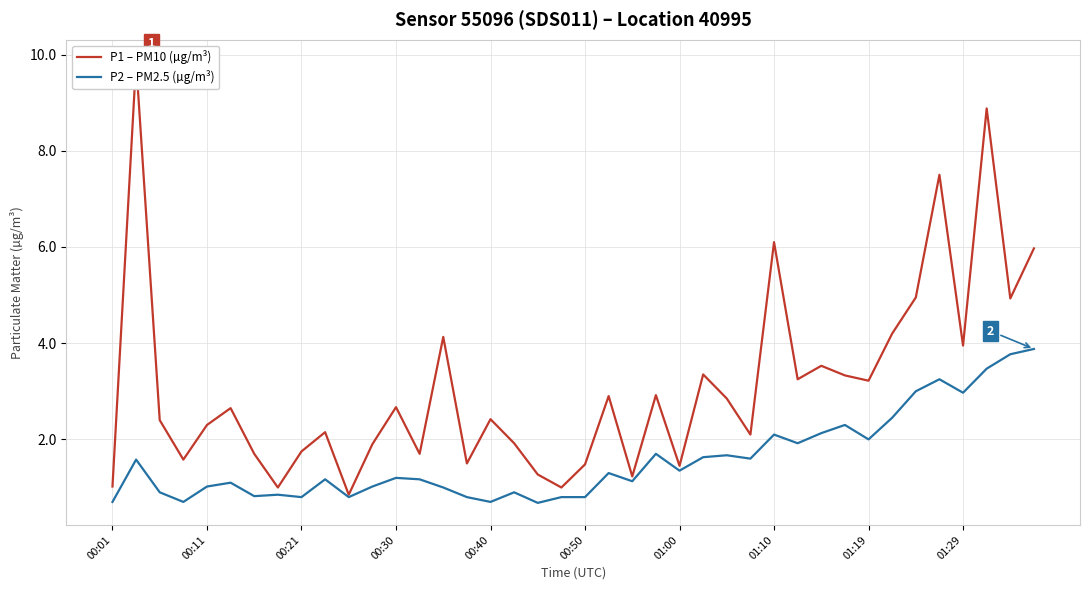

Which series has the widest spread of values?

P1 – PM10 (µg/m³)